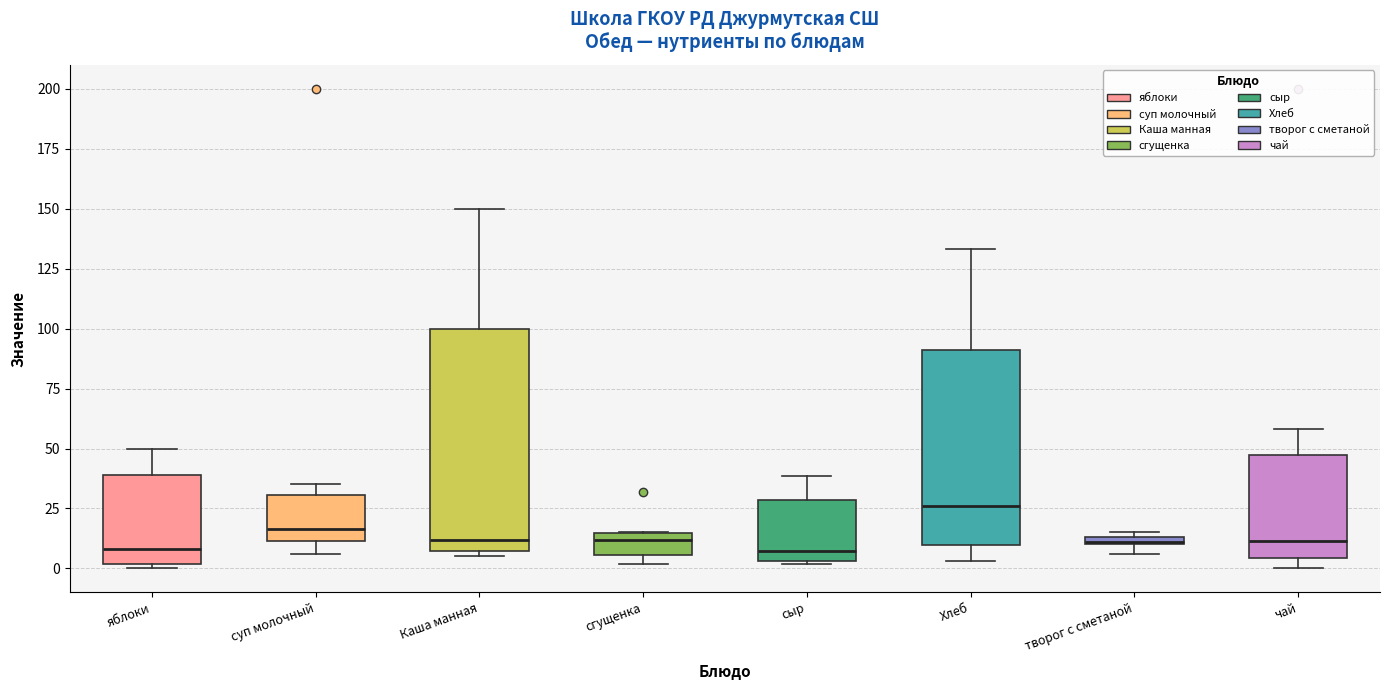

Where does the median line of the box for яблоки sit on the y-axis? The values are not printed on the chart, so give them approximately, as read against the axis.

10